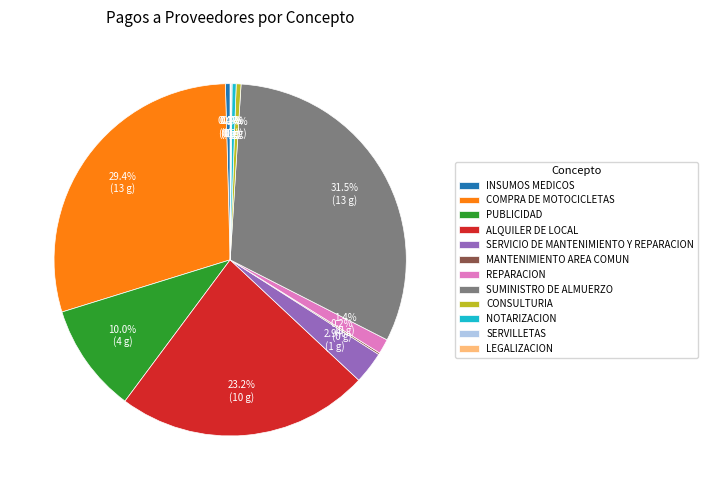

What percentage is the COMPRA DE MOTOCICLETAS slice, to the nearest percent?

29%